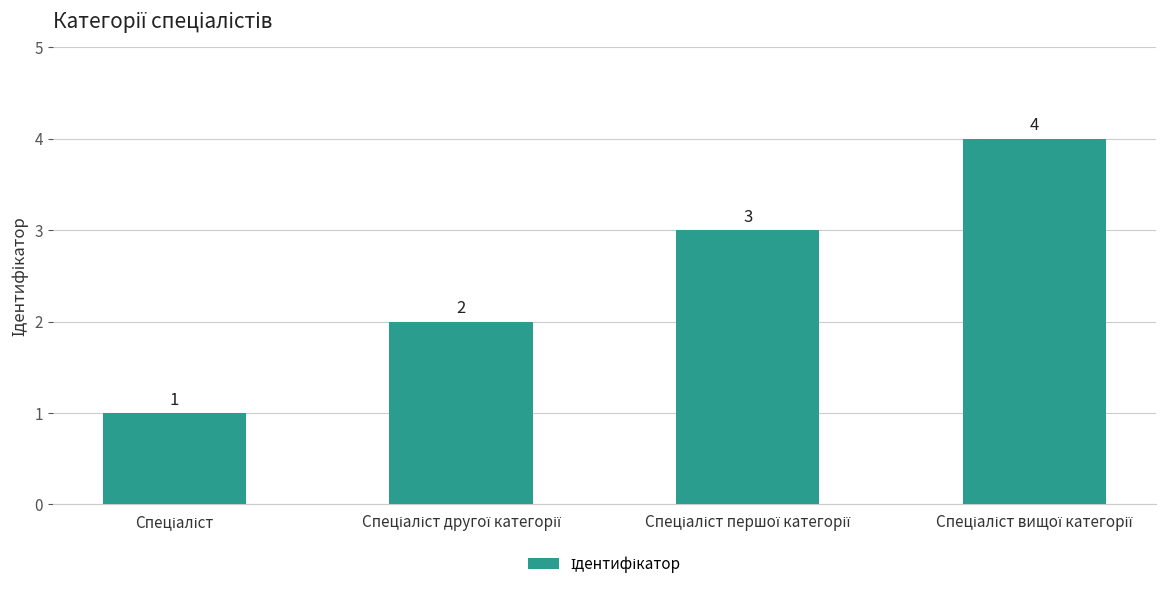

What is the greatest value displayed?

4